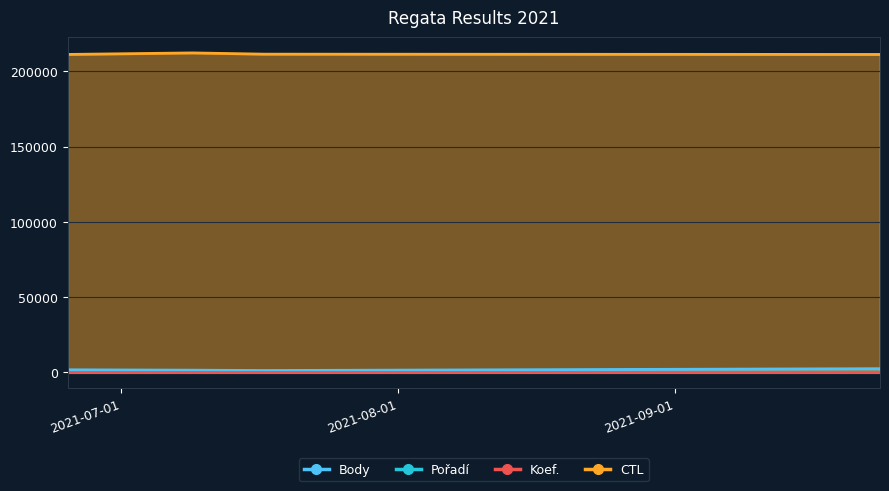

Is it true that Pořadí equals 25 at 2021-09-24?

False